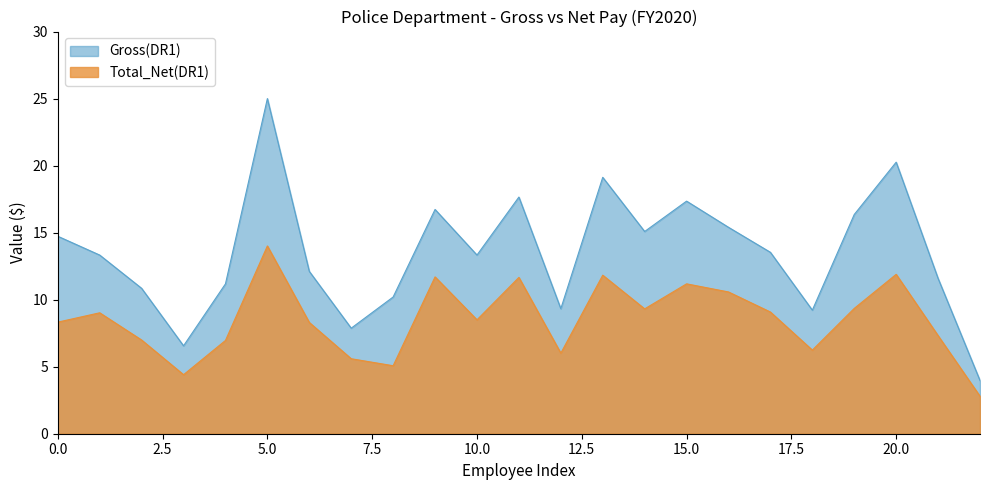

What is the difference between the maximum and minimum values in the Gross(DR1) series?

21.0